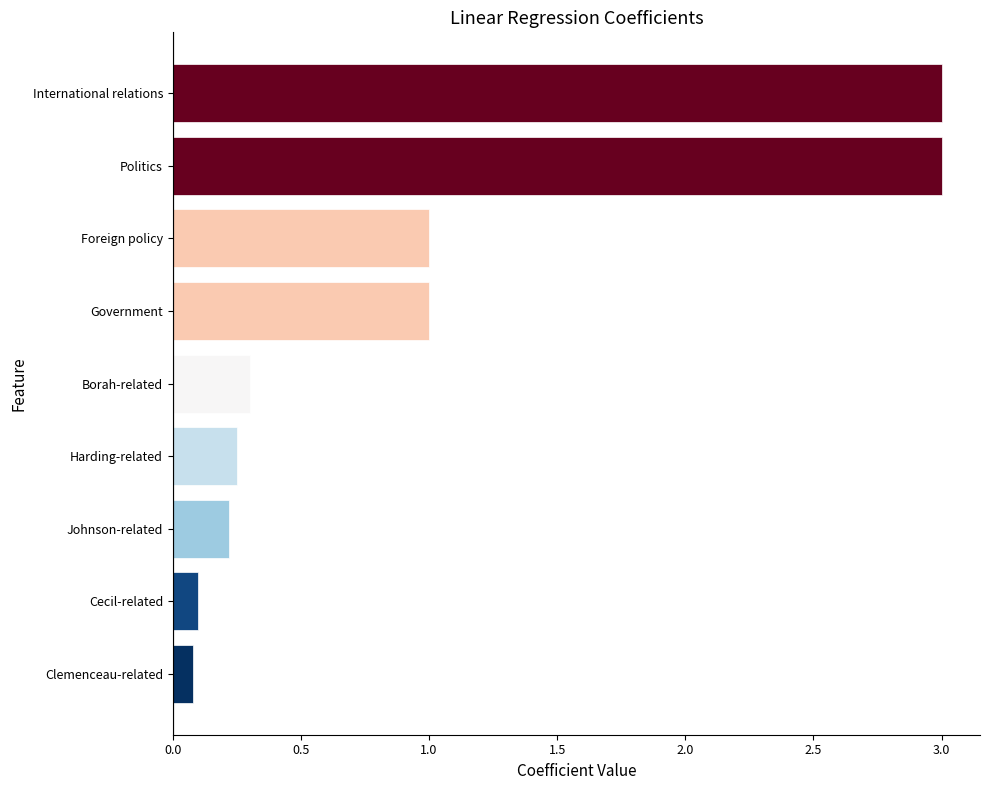

What value does the data have at Politics?

3.0